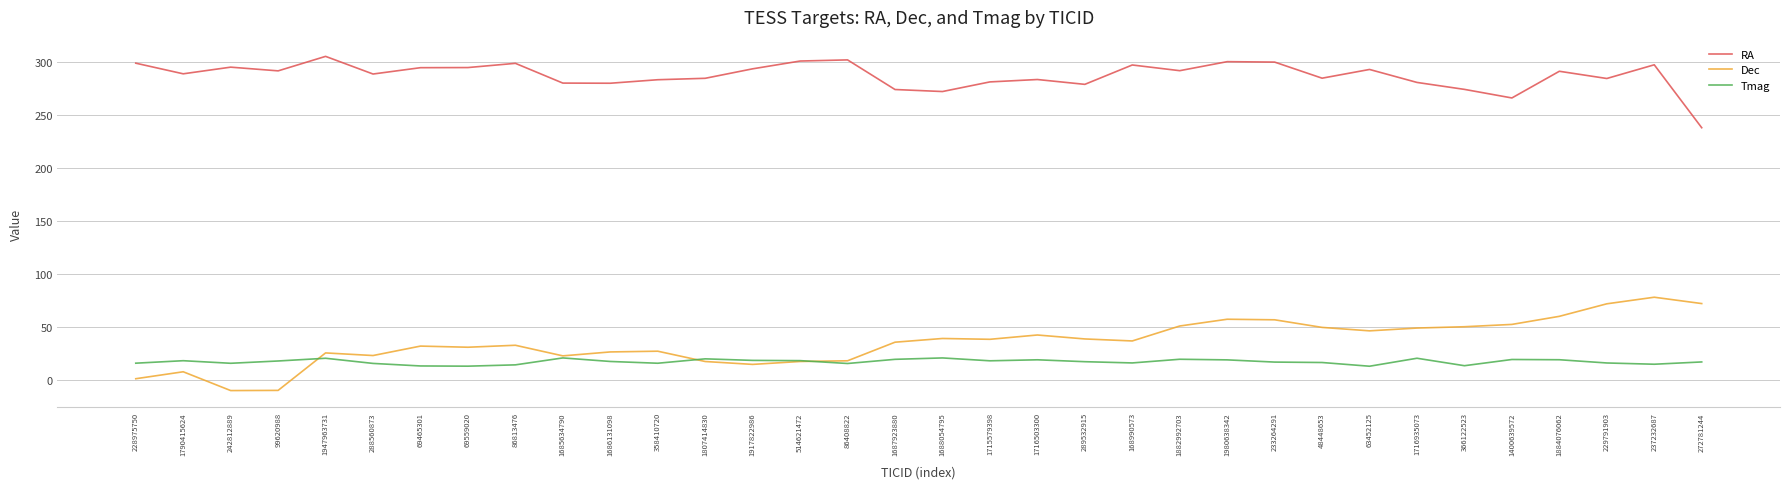

What is the maximum value for RA?

305.2